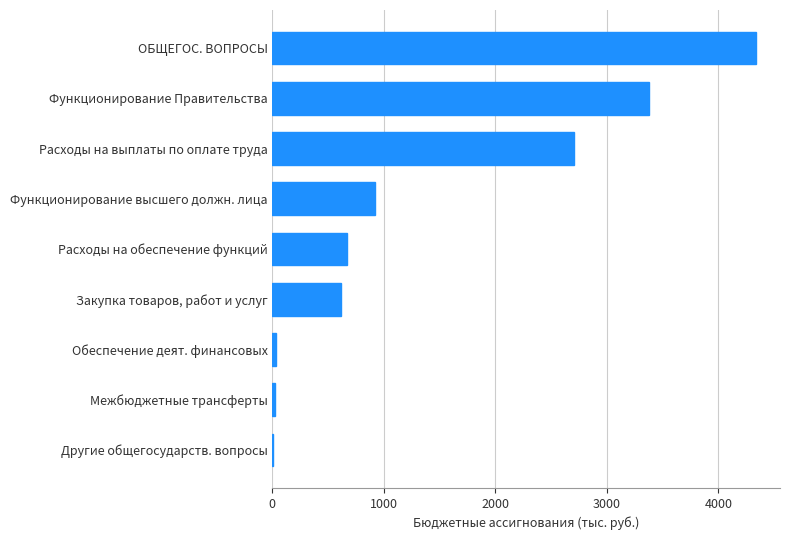

The value at Функционирование Правительства is 4423.2. True or false?

False